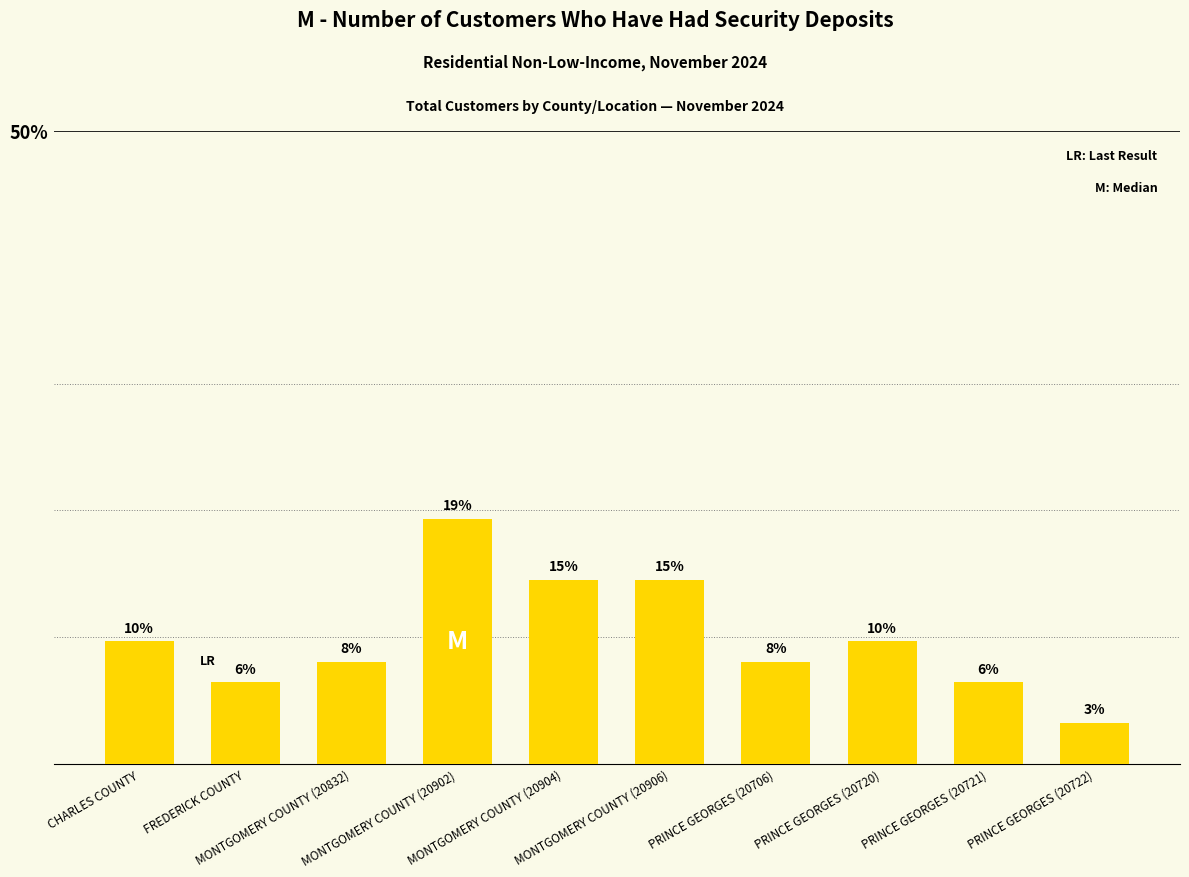

What is the approximate value at CHARLES COUNTY?

9.7